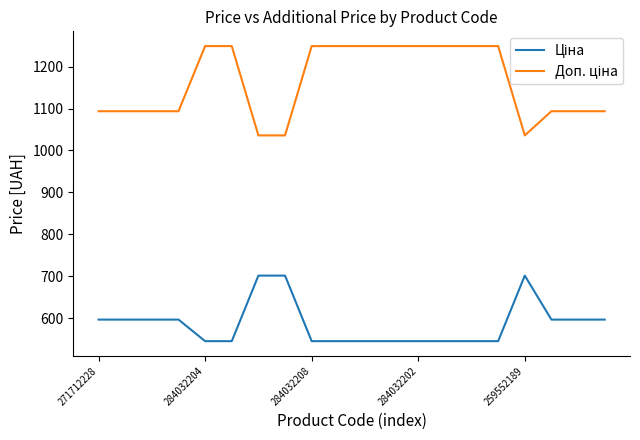

Reading left to right, extract all data points from this chart.

Ціна: 596.5	596.5	596.5	596.5	545.0	545.0	701.4	701.4	545.0	545.0	545.0	545.0	545.0	545.0	545.0	545.0	701.4	596.5	596.5	596.5
Доп. ціна: 1093.7	1093.7	1093.7	1093.7	1249.1	1249.1	1036.0	1036.0	1249.1	1249.1	1249.1	1249.1	1249.1	1249.1	1249.1	1249.1	1036.0	1093.7	1093.7	1093.7